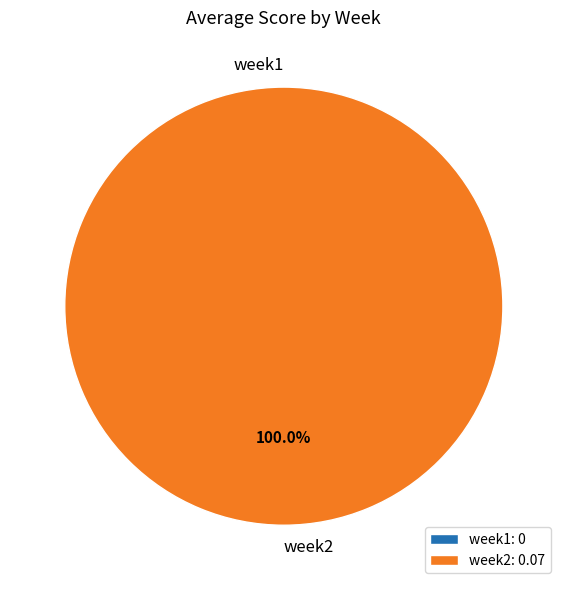

To the nearest percent, what is the combined percentage of week1 and week2?

100%